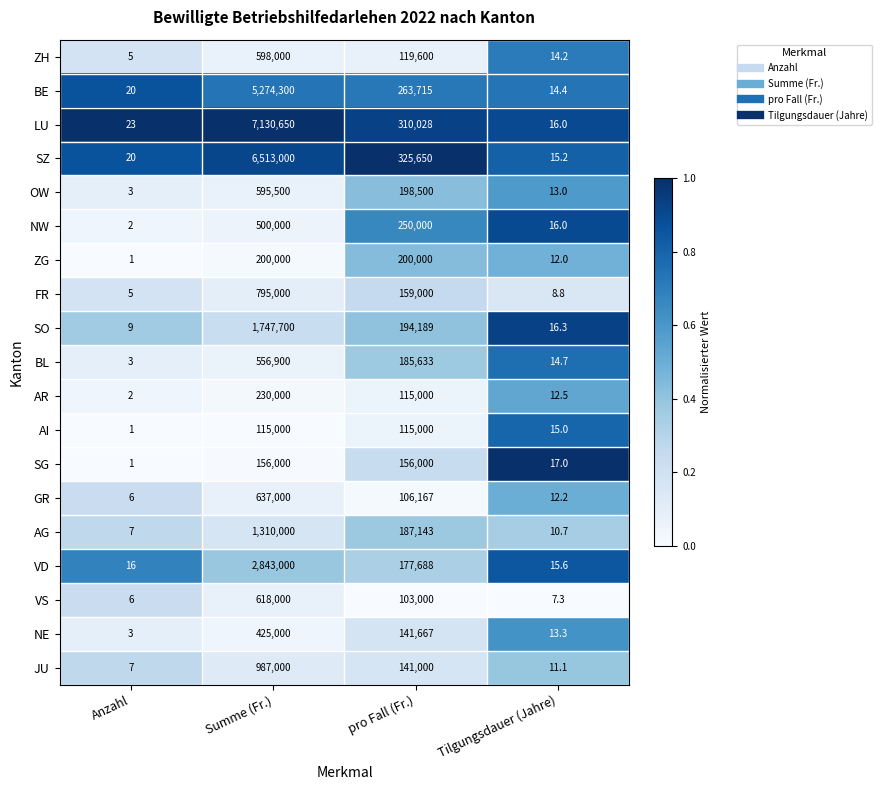

Which series has the largest range (max minus min)?

LU